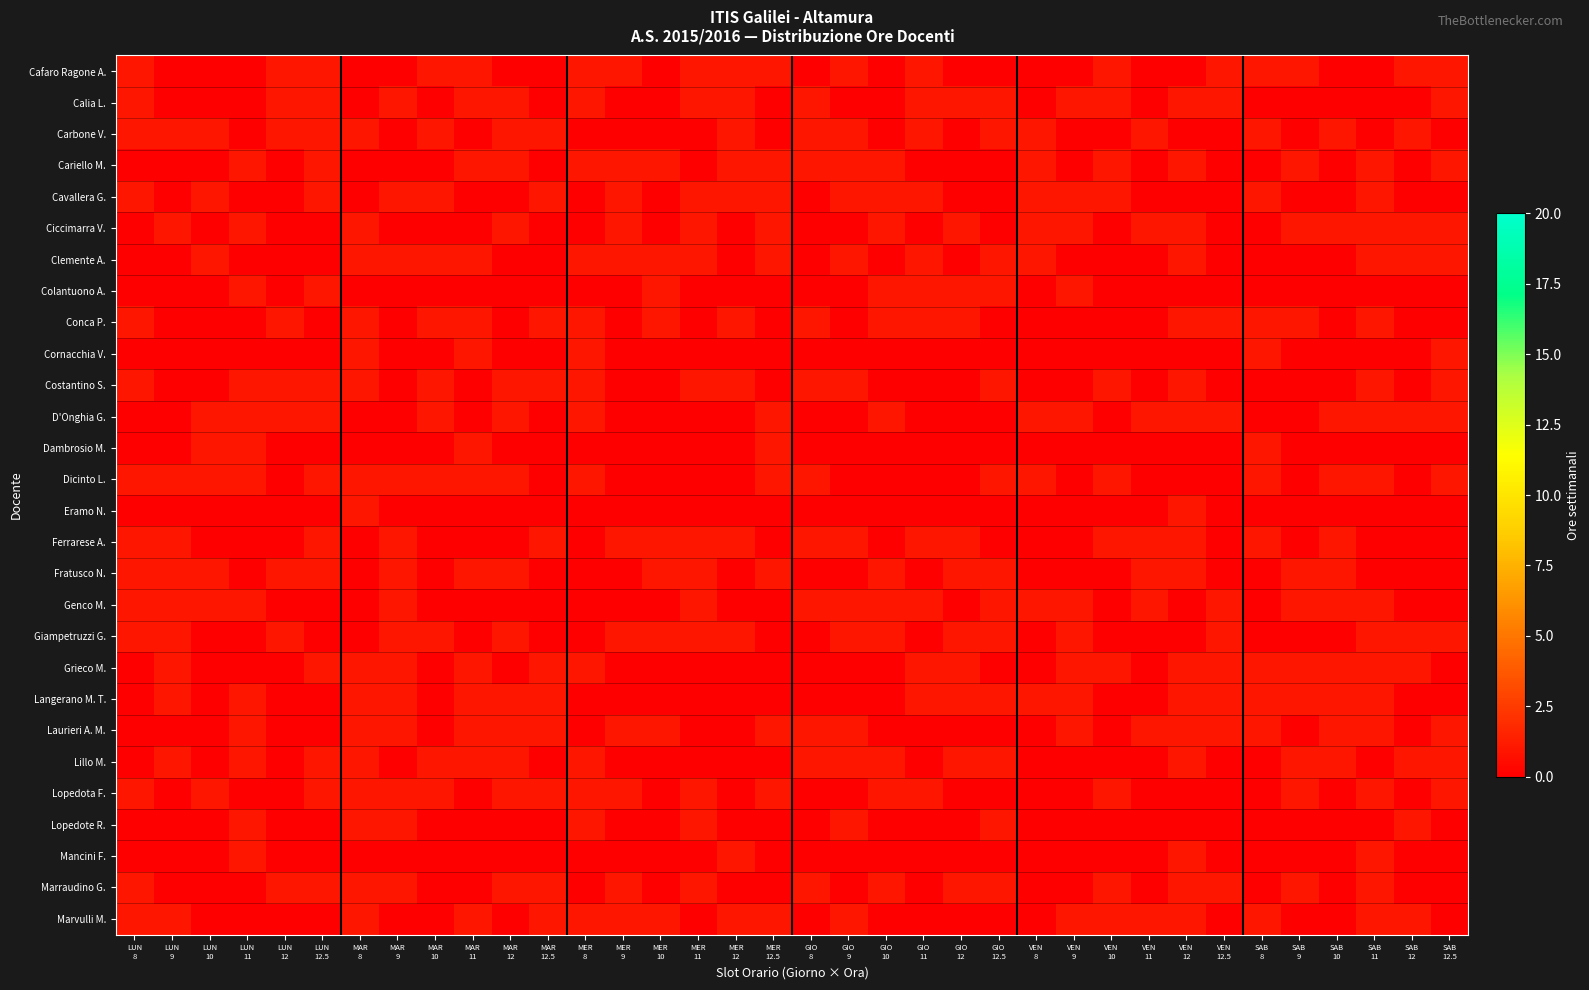

What is the difference between the highest and lowest values at MER
12?

1